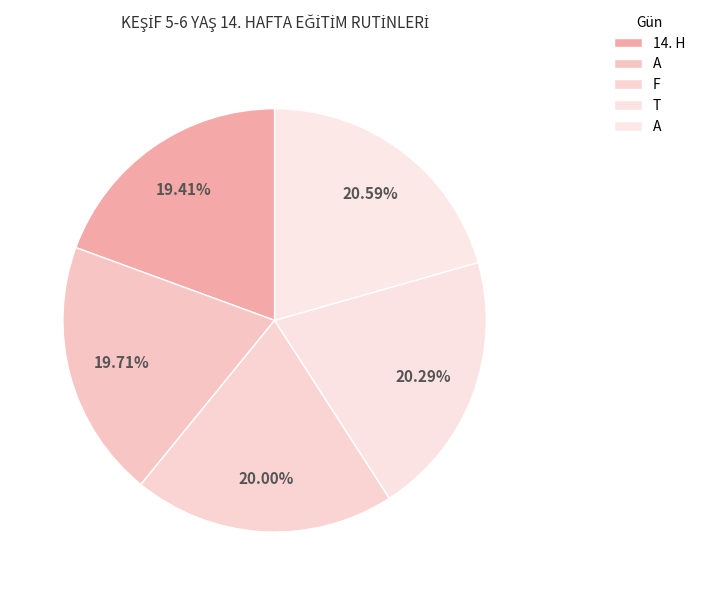

Rank the categories by value from highest to lowest.

A, T, F, A, 14. H